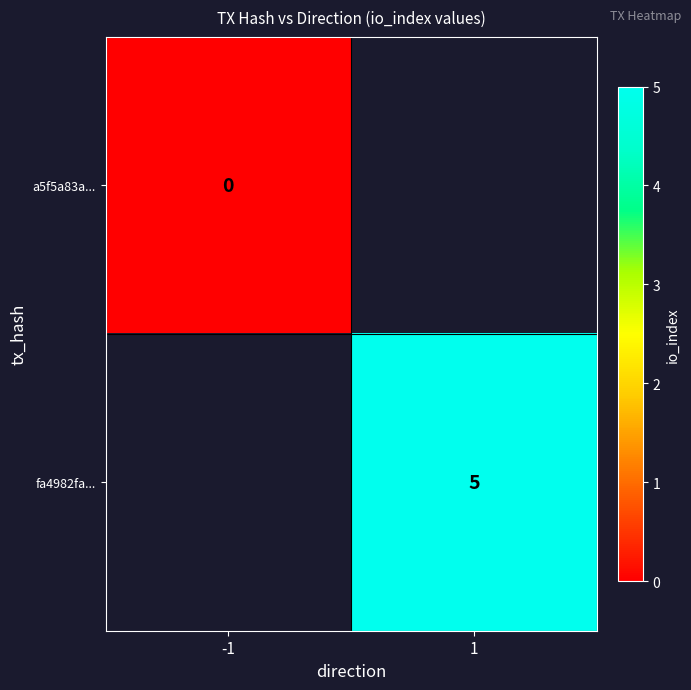

Count the number of categories in the chart.

2